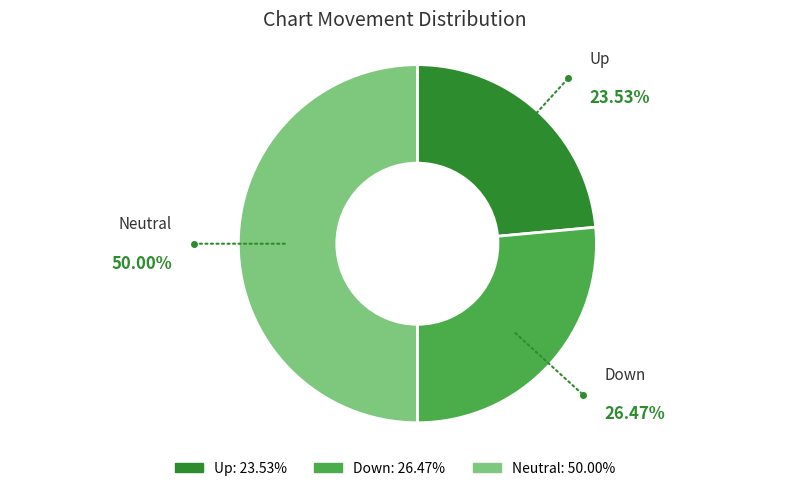

Which slice is the largest?

Neutral